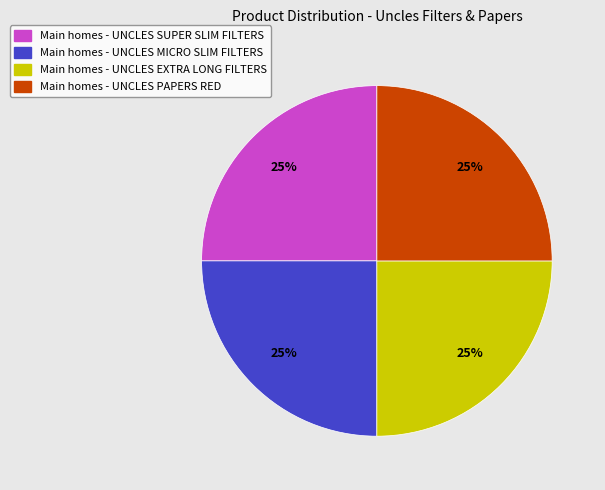

Is there a majority slice in this chart?

No